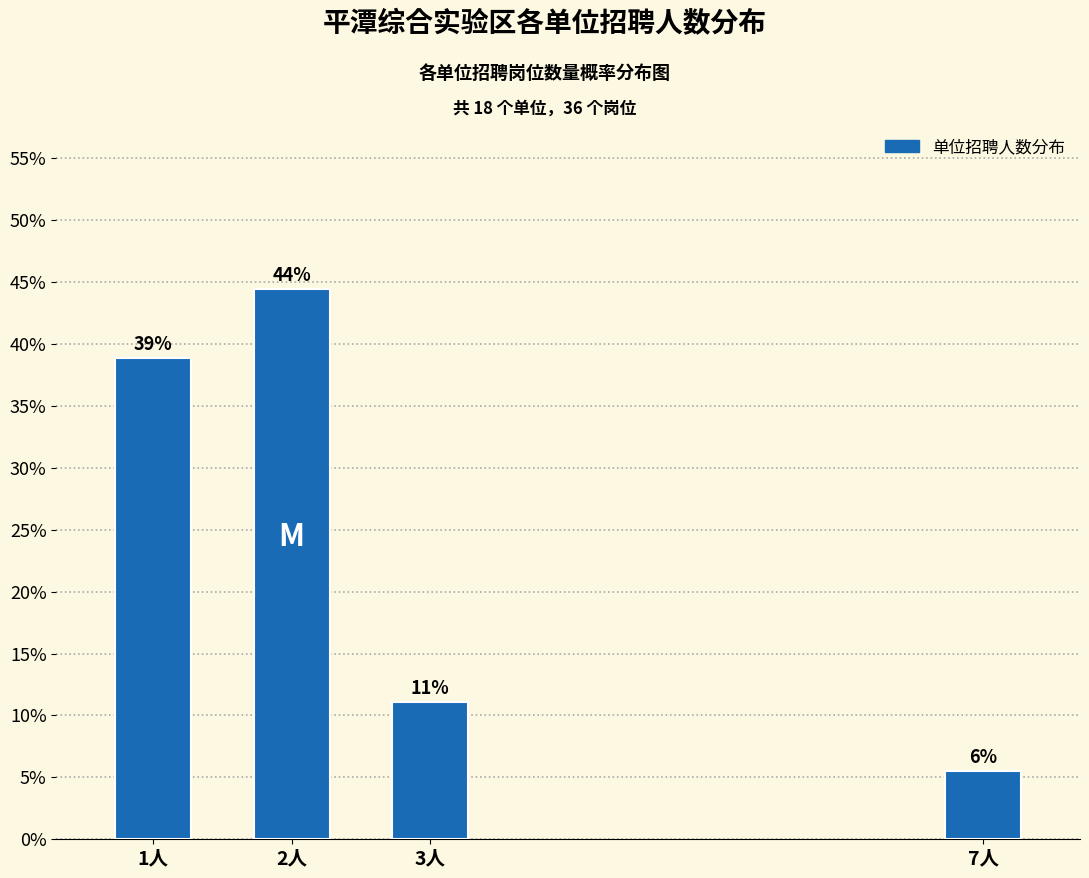

Does the chart contain any negative values?

No